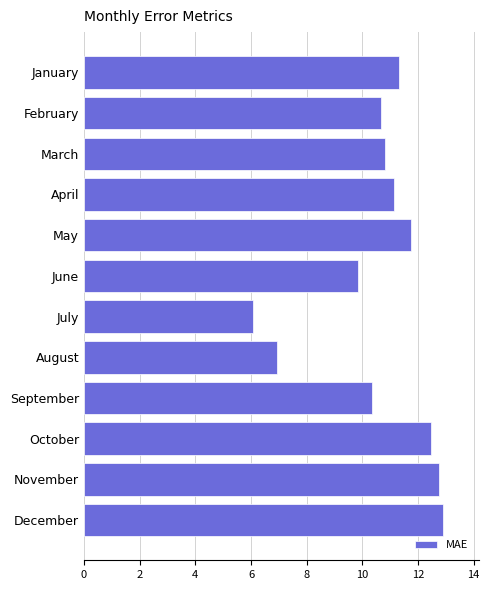

The value at January is 11.3. True or false?

True